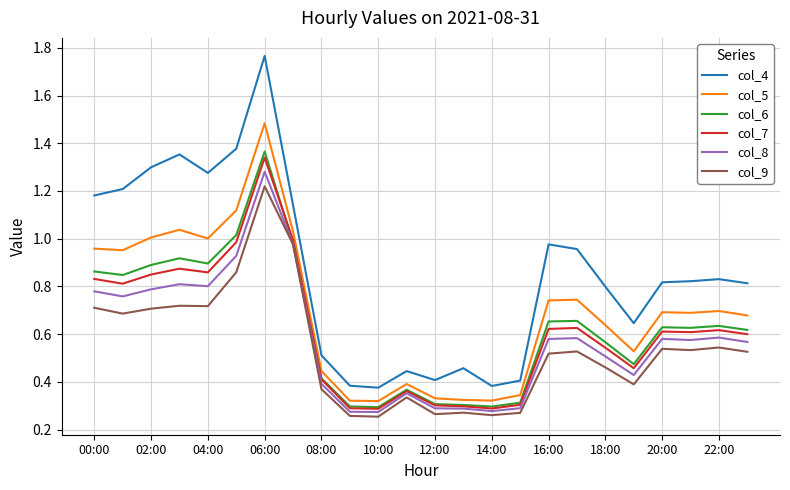

Count the number of data series in this chart.

6